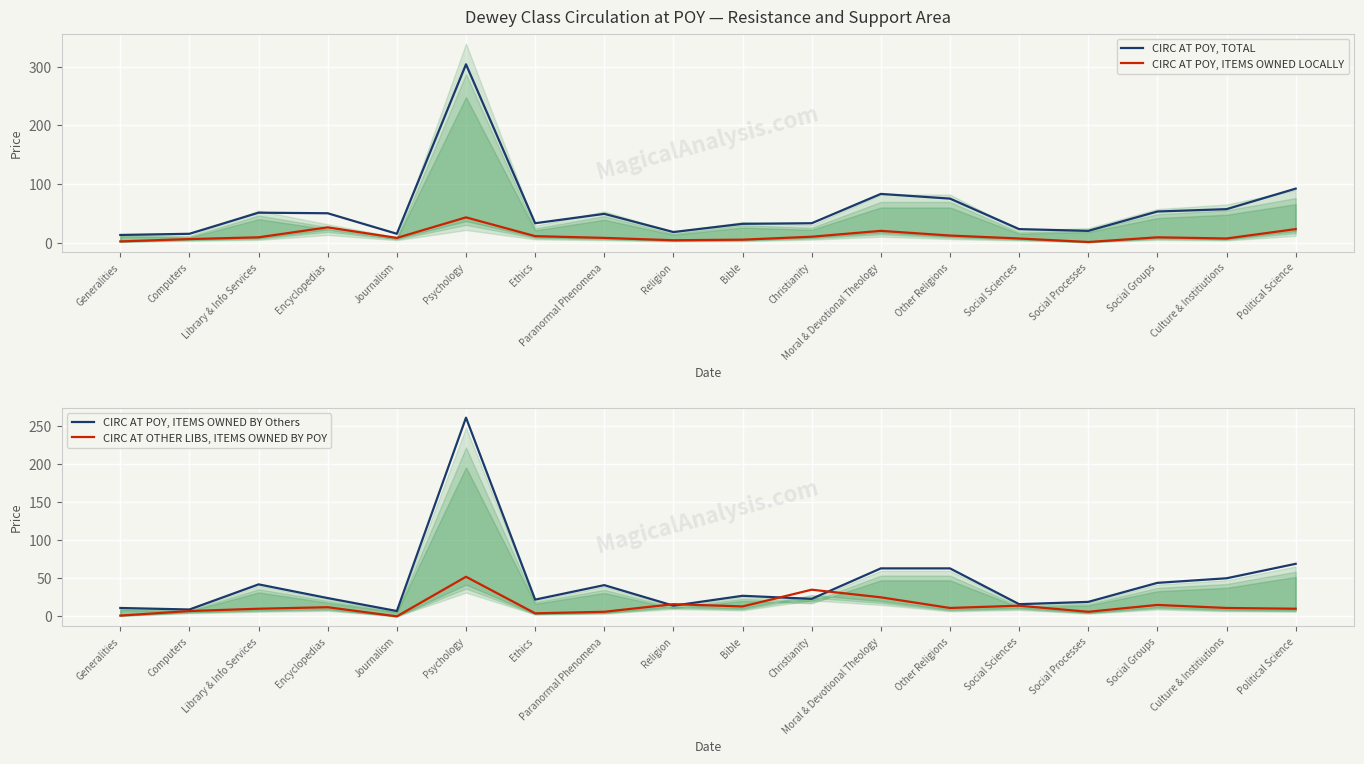

Which series has the largest total across all categories?

CIRC AT POY, TOTAL